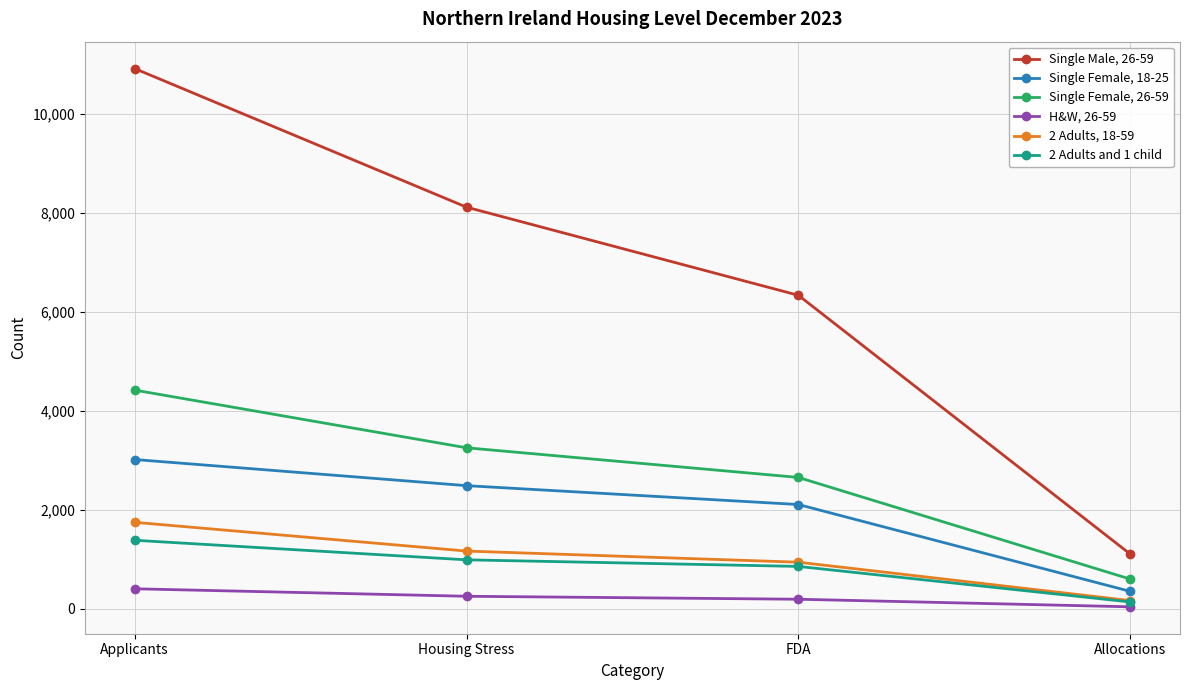

True or false: H&W, 26-59 and Single Female, 18-25 intersect in this chart.

False